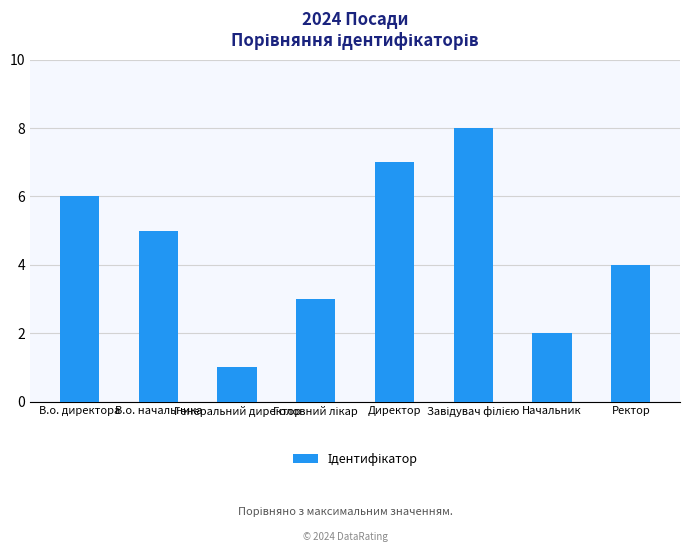

The chart shows a value of 10 at Директор. True or false?

False